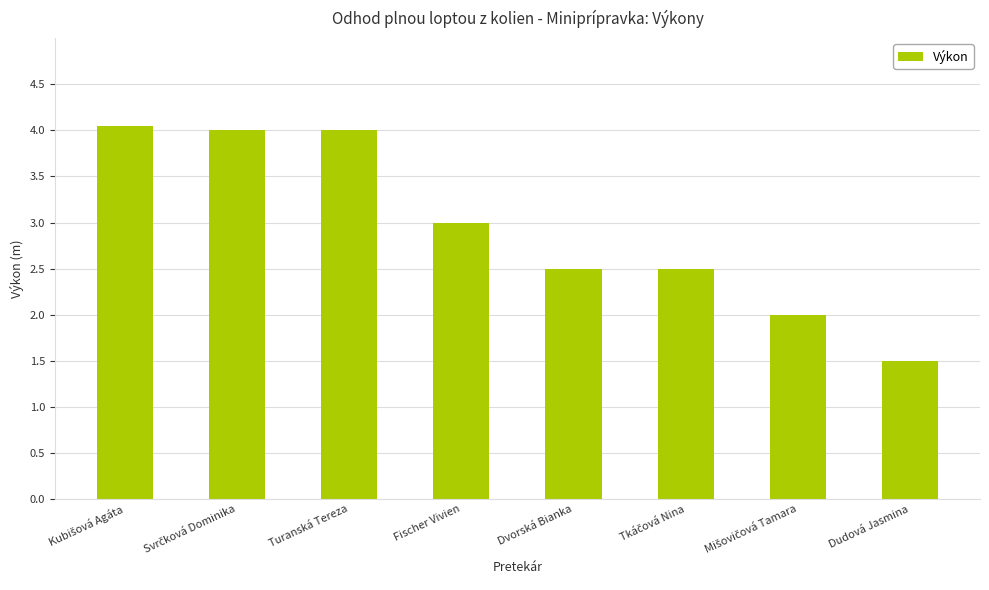

How many bars are there in total?

8